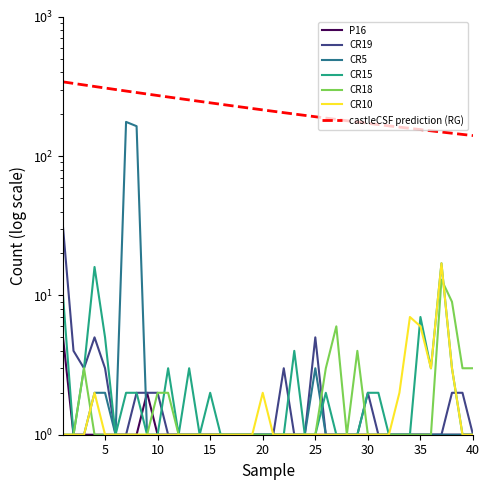

The value of CR10 at 1 is 0. True or false?

False